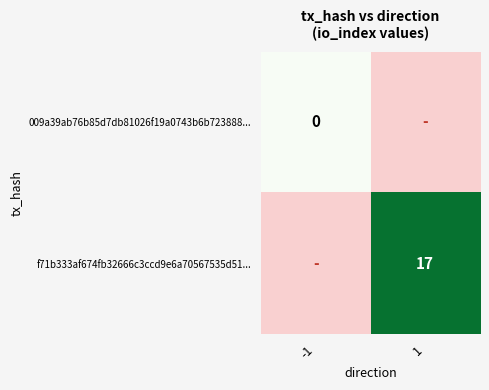

Count the number of categories in the chart.

2